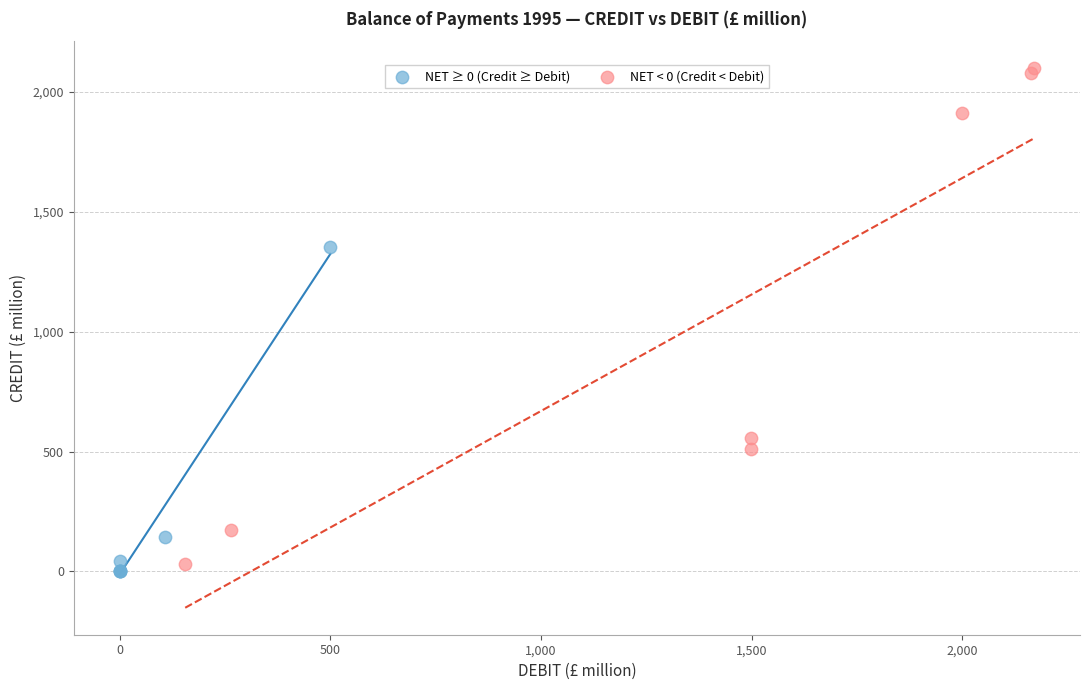

Which series contains the highest Y value?

NET < 0 (Credit < Debit)